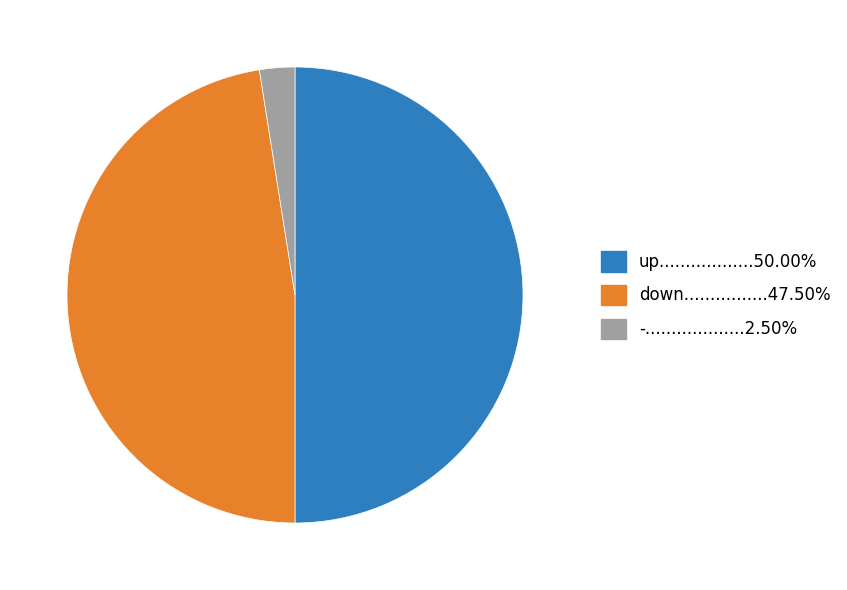

How many segments does this pie chart have?

3